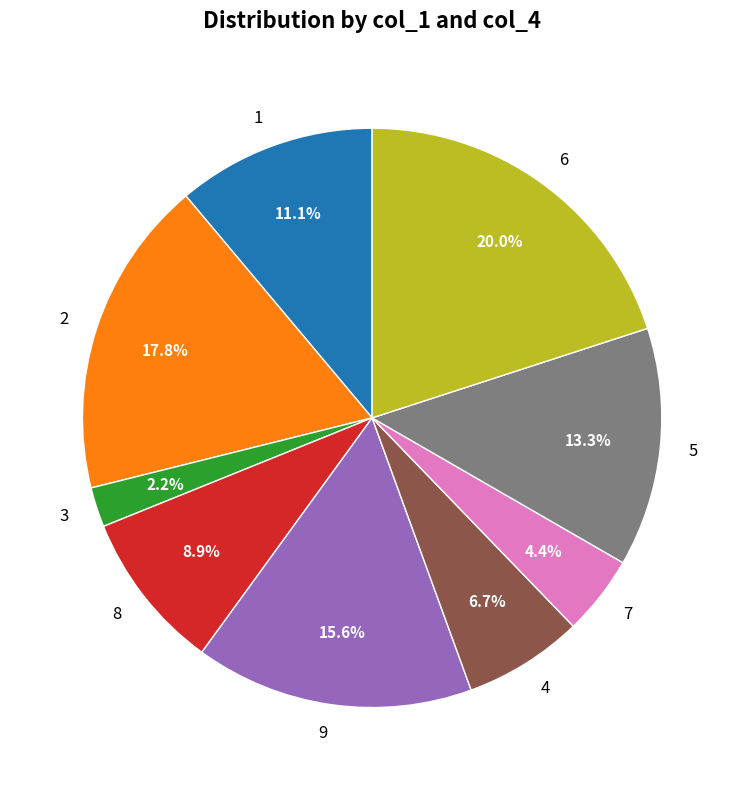

What is the total percentage of 6 and 1?

31.1%